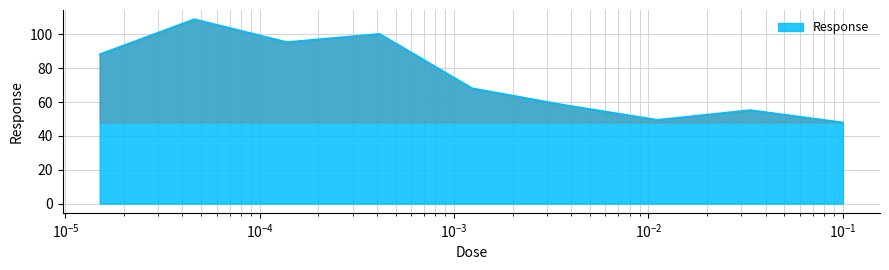

How many lines are shown in the chart?

1